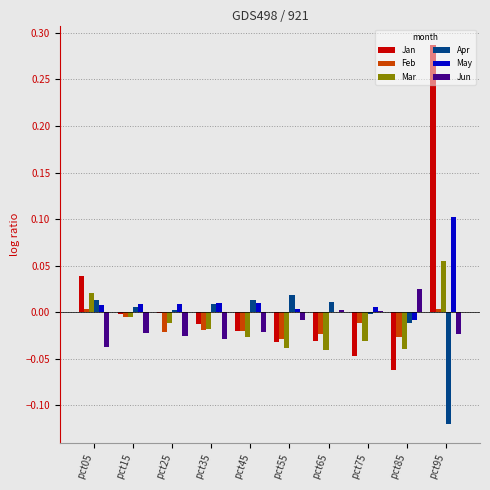

Which series changed the most between pct35 and pct65?

Jun